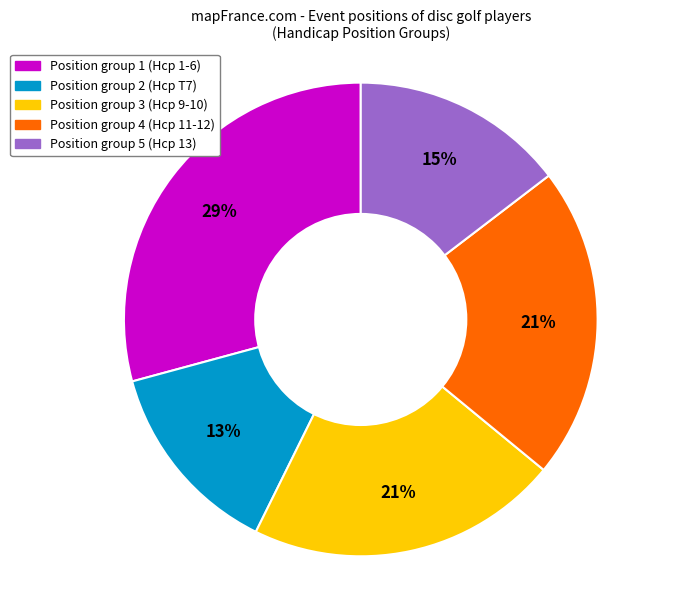

Is there any slice that represents more than half of the pie?

No